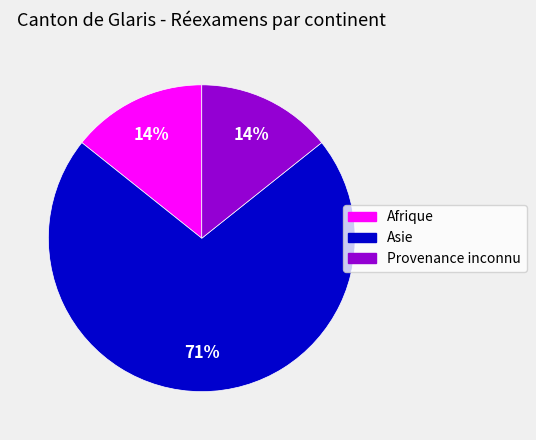

Combined, do Afrique and Asie account for over 50%?

Yes